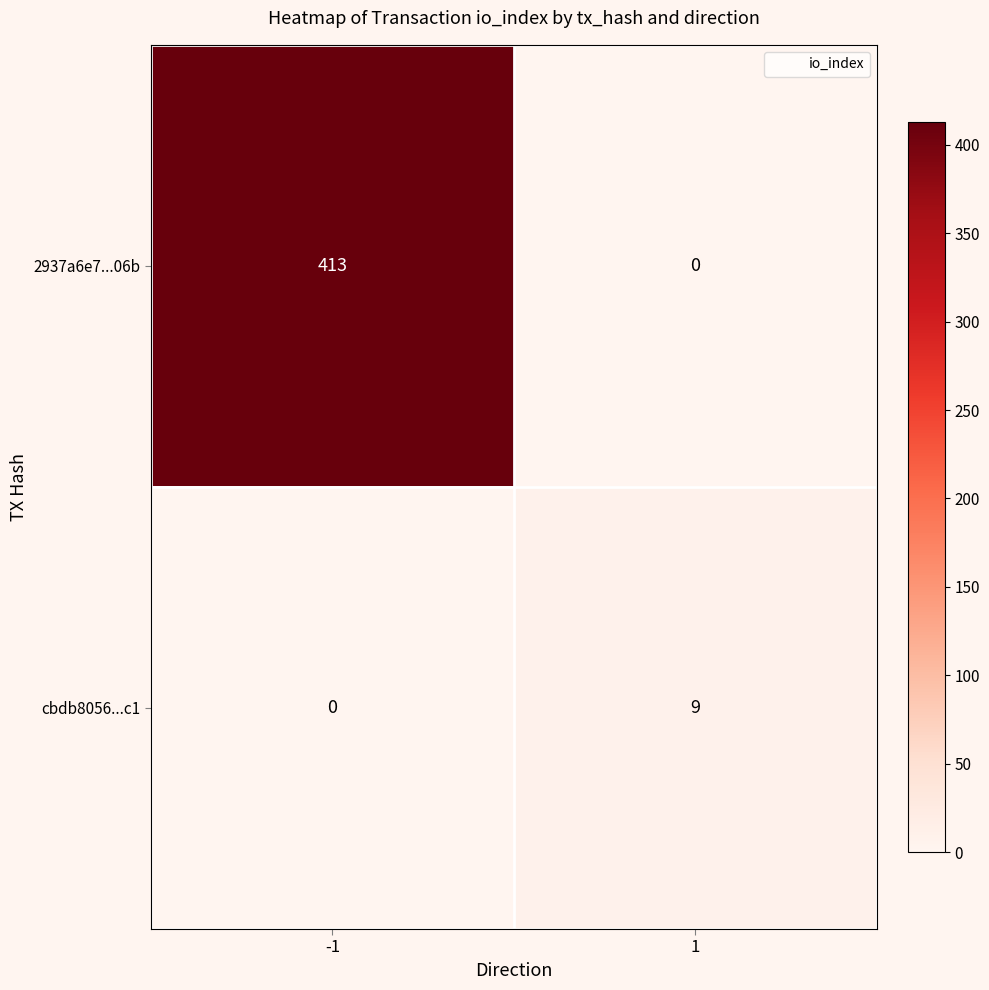

How many distinct data groups are displayed?

2